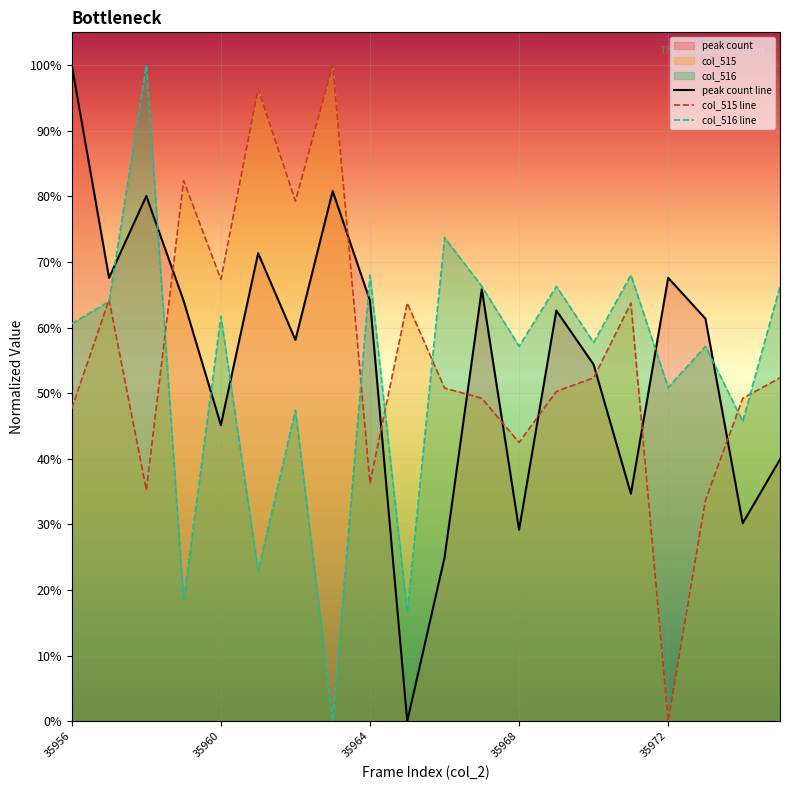

What is the value of the col_515 point at the 13th from the left?

0.4